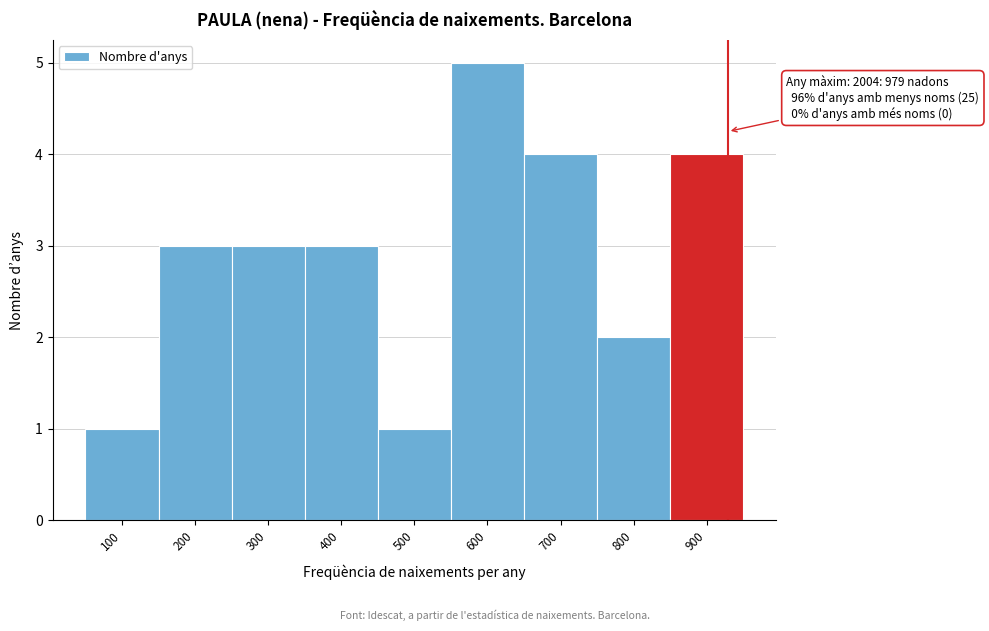

Reading right to left, extract all data points from this chart.

4	2	4	5	1	3	3	3	1